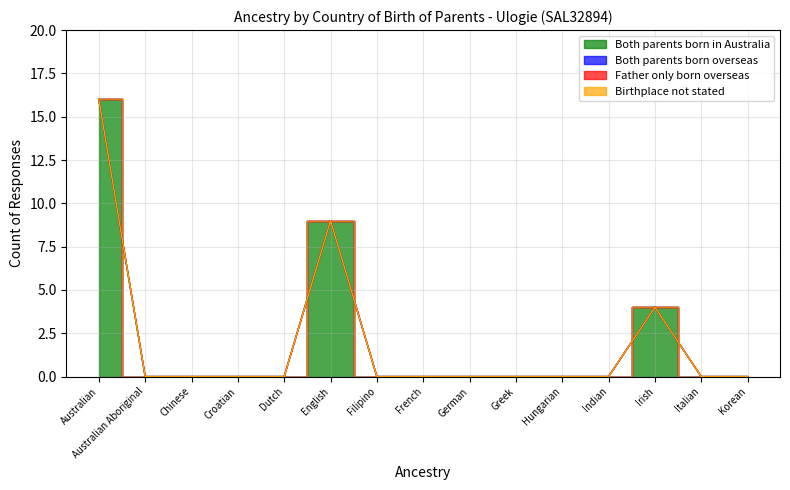

Between Croatian and Italian, which series saw the biggest shift?

Both parents born in Australia